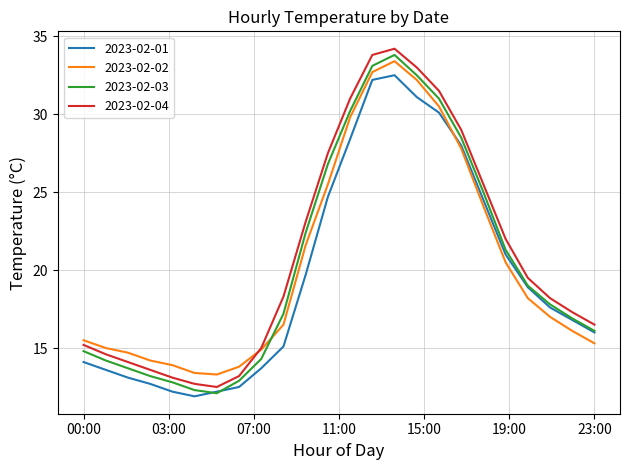

What is the greatest value displayed?

34.2